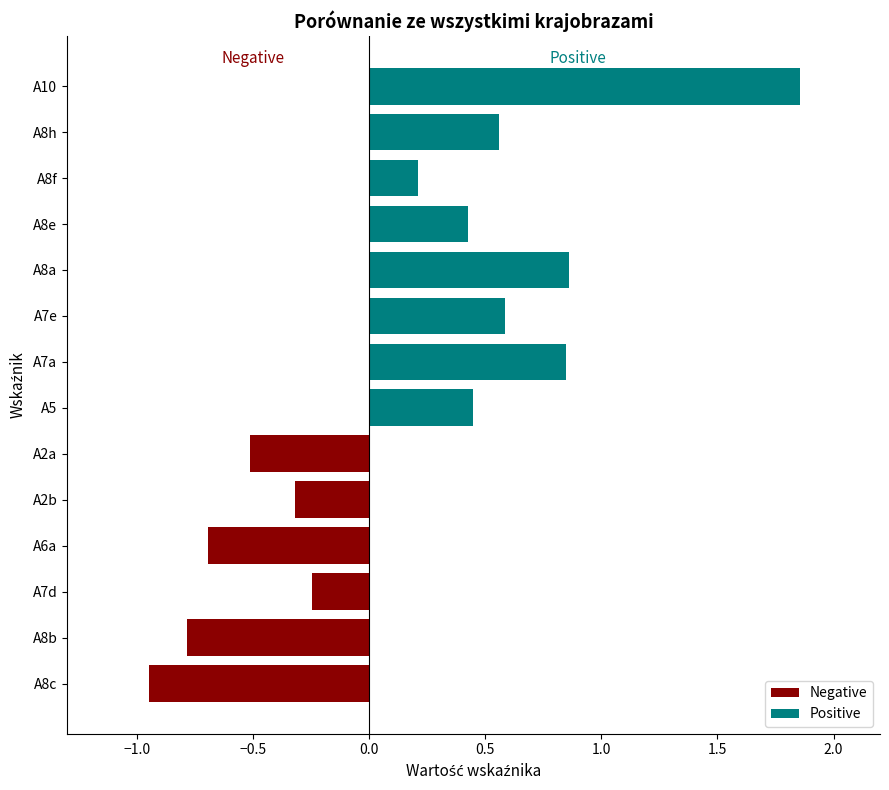

What is the maximum value shown in the chart?

1.9